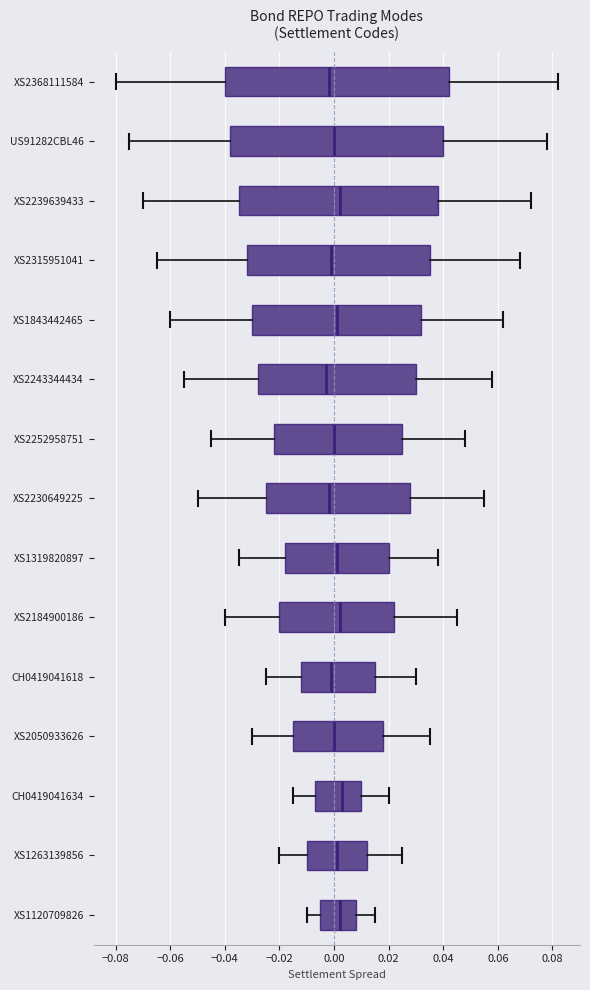

Reading bottom to top, transcribe this box plot: for each box, give where its median line is, the range the box spans, and where its two whiskers end, as read against the x-axis. The values are not printed on the chart, so give them approximately, as read against the axis.

XS1120709826: median 0.002, box -0.004 to 0.008, whiskers -0.010 to 0.016
XS1263139856: median 0.002, box -0.010 to 0.012, whiskers -0.020 to 0.026
CH0419041634: median 0.004, box -0.006 to 0.010, whiskers -0.014 to 0.020
XS2050933626: median 0.000, box -0.014 to 0.018, whiskers -0.030 to 0.036
CH0419041618: median 0.000, box -0.012 to 0.016, whiskers -0.024 to 0.030
XS2184900186: median 0.002, box -0.020 to 0.022, whiskers -0.040 to 0.046
XS1319820897: median 0.002, box -0.018 to 0.020, whiskers -0.034 to 0.038
XS2230649225: median -0.002, box -0.024 to 0.028, whiskers -0.050 to 0.056
XS2252958751: median 0.000, box -0.022 to 0.026, whiskers -0.044 to 0.048
XS2243344434: median -0.002, box -0.028 to 0.030, whiskers -0.054 to 0.058
XS1843442465: median 0.002, box -0.030 to 0.032, whiskers -0.060 to 0.062
XS2315951041: median 0.000, box -0.032 to 0.036, whiskers -0.064 to 0.068
XS2239639433: median 0.002, box -0.034 to 0.038, whiskers -0.070 to 0.072
US91282CBL46: median 0.000, box -0.038 to 0.040, whiskers -0.074 to 0.078
XS2368111584: median -0.002, box -0.040 to 0.042, whiskers -0.080 to 0.082